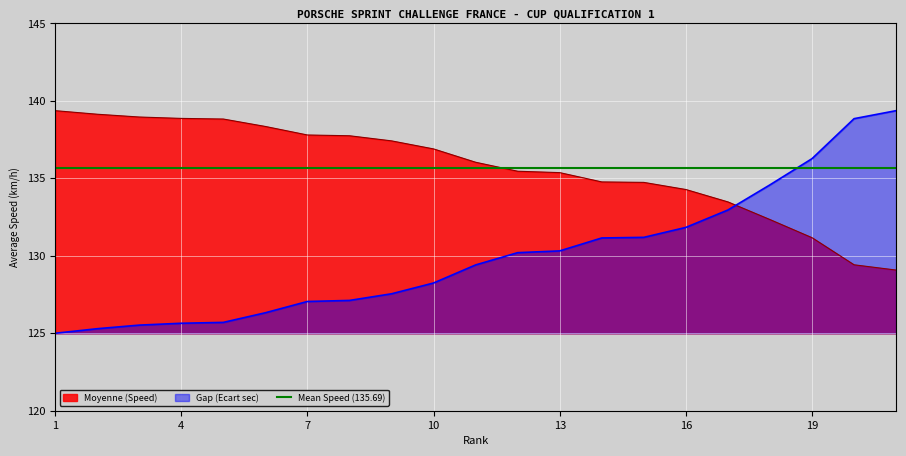

Is it true that Gap (Ecart sec) equals 34.1 at 17?

False